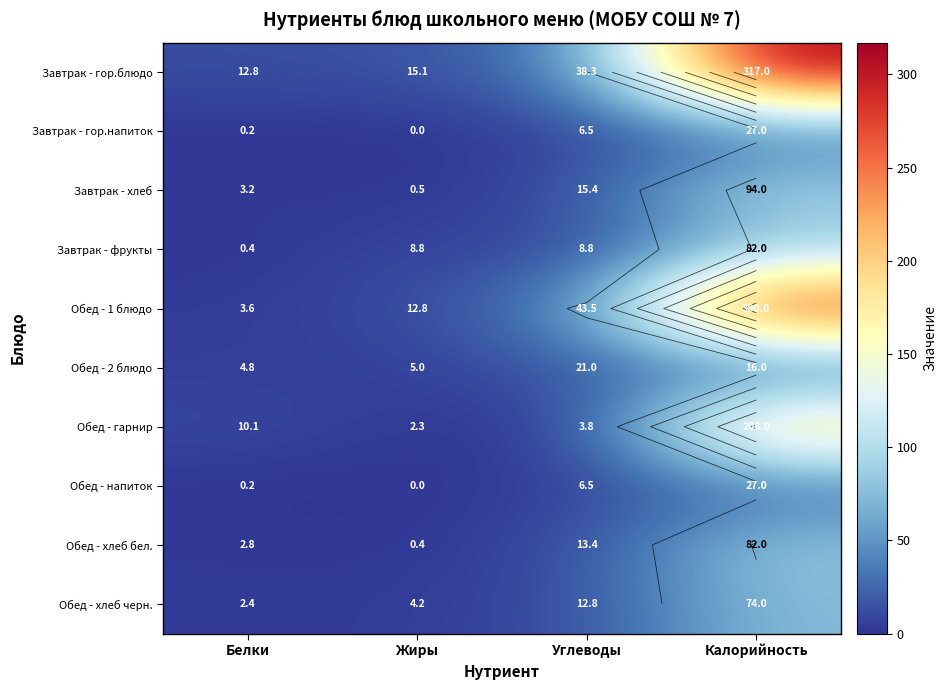

Rank the categories by Обед - хлеб бел. value from highest to lowest.

Калорийность, Углеводы, Белки, Жиры